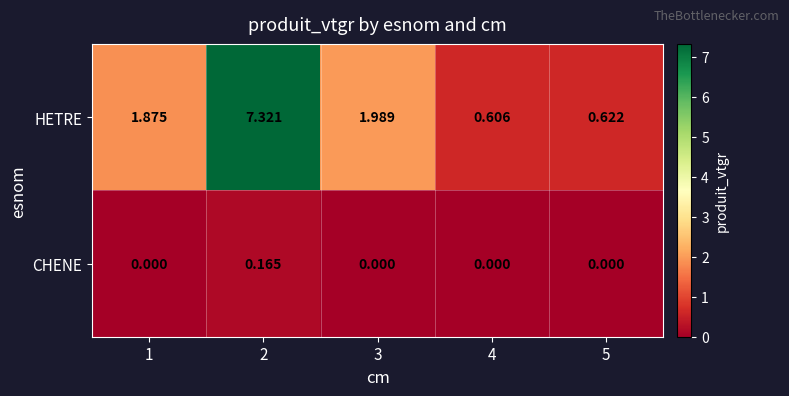

List the series in order of their peak value, highest first.

HETRE, CHENE